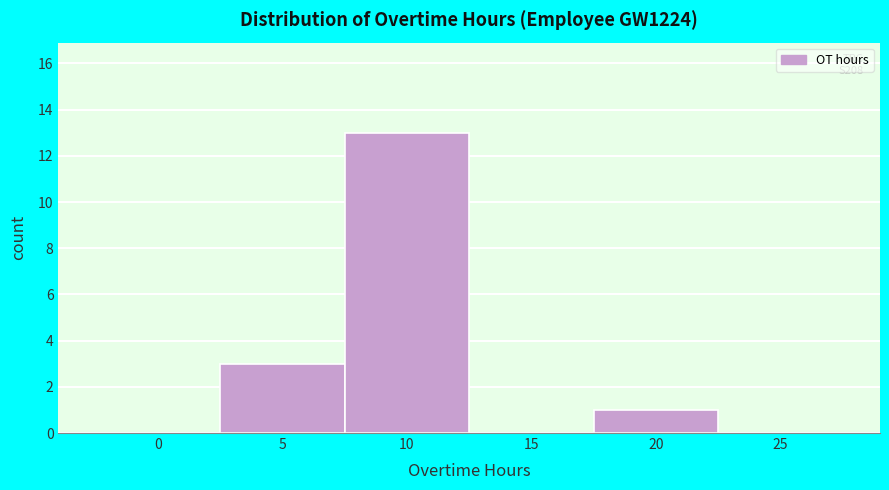

Reading left to right, what are all the values shown in this chart?

0=0	5=3	10=13	15=0	20=1	25=0